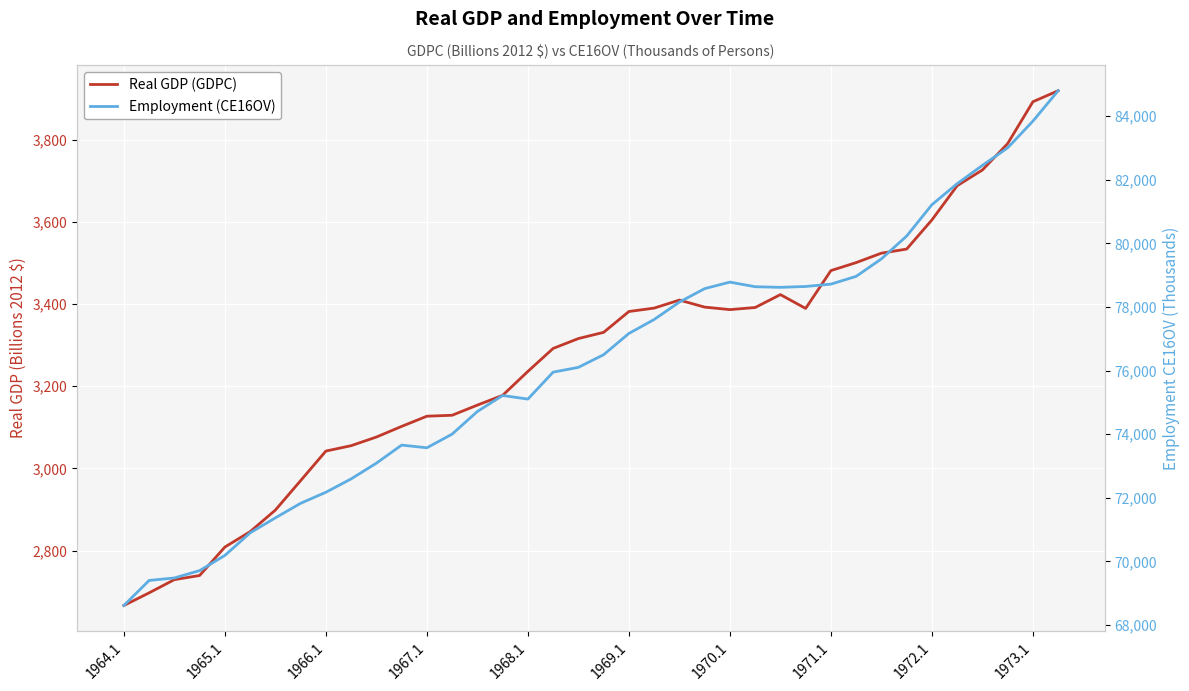

List the series in order of their overall mean, lowest first.

Real GDP (GDPC), Employment (CE16OV)